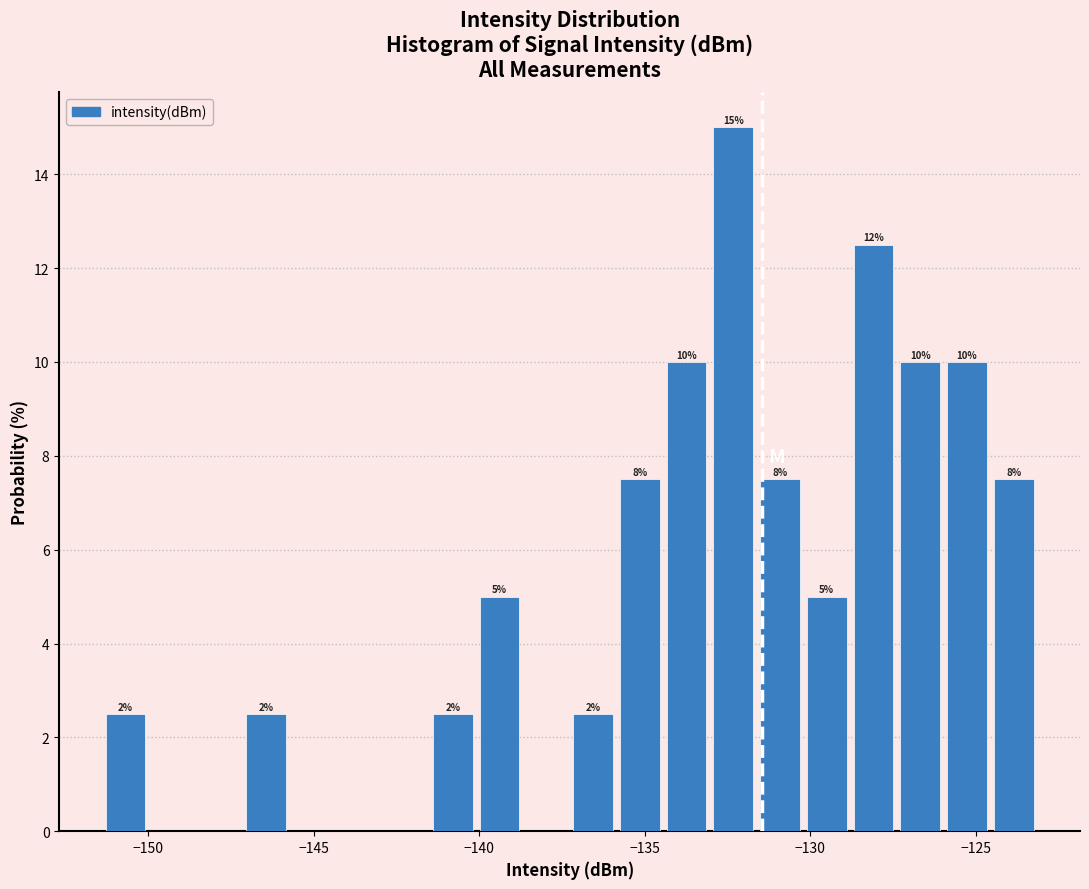

Read against the x-axis, roughly where is the centre of the tallest bar?

-132.5